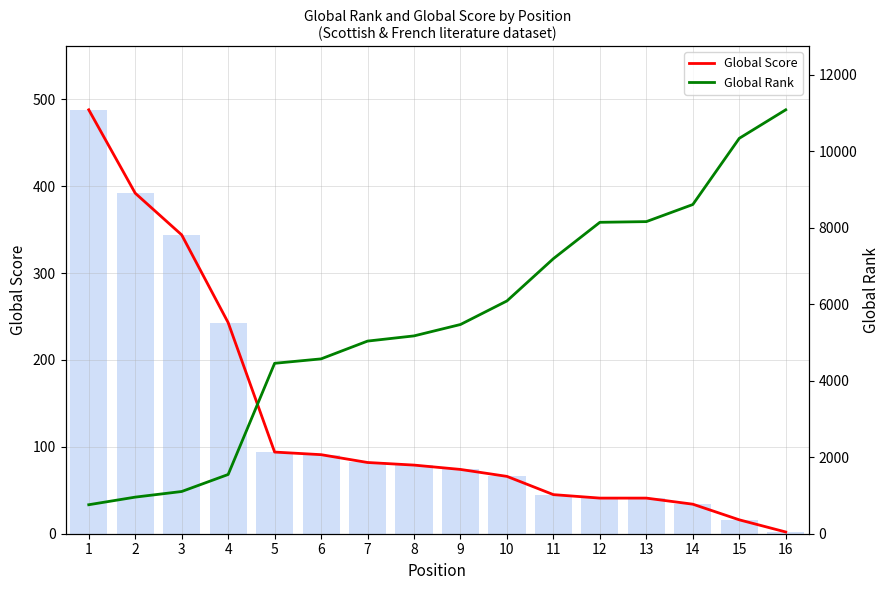

Does the chart contain stacked bars?

No